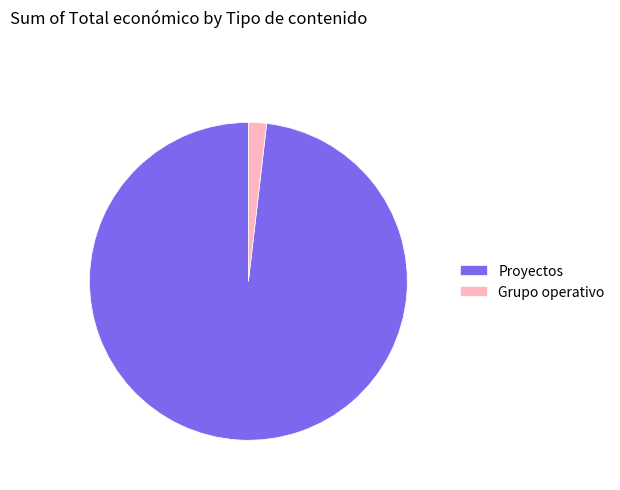

What is the ratio of the value at Proyectos to the value at Grupo operativo?

53.5